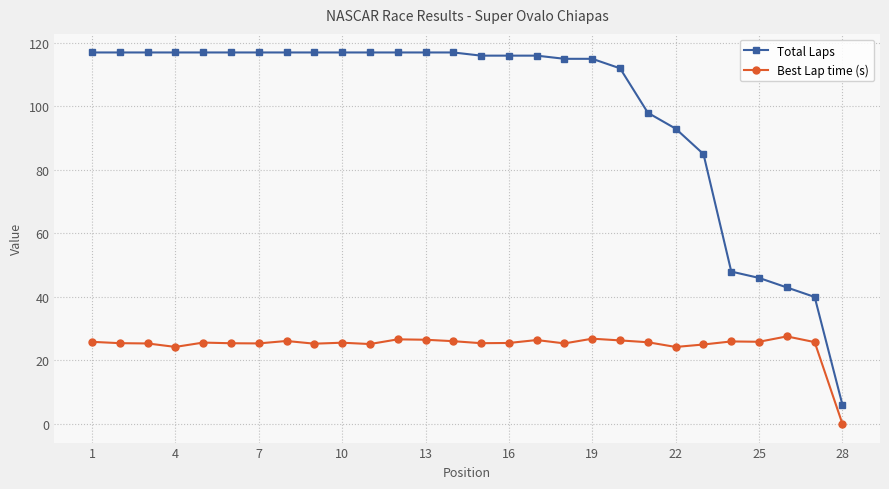

How many data points does each series have?

28